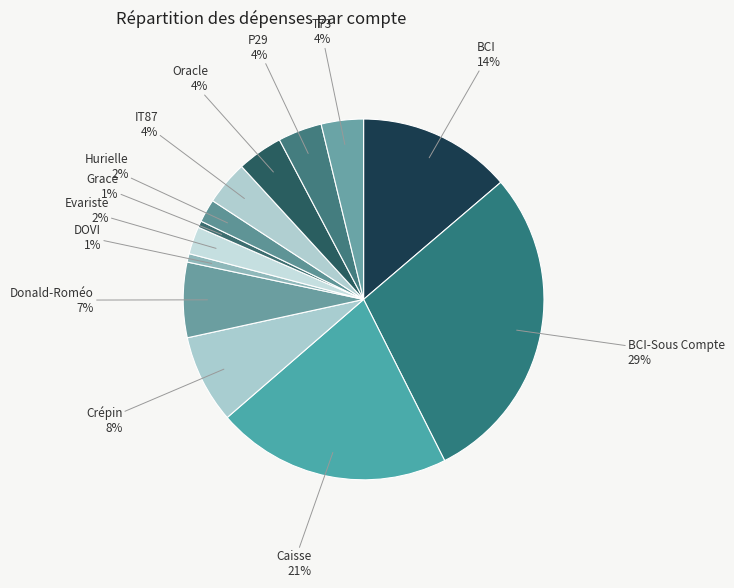

To the nearest percent, what is the difference between the BCI and Caisse slice percentages?

7%